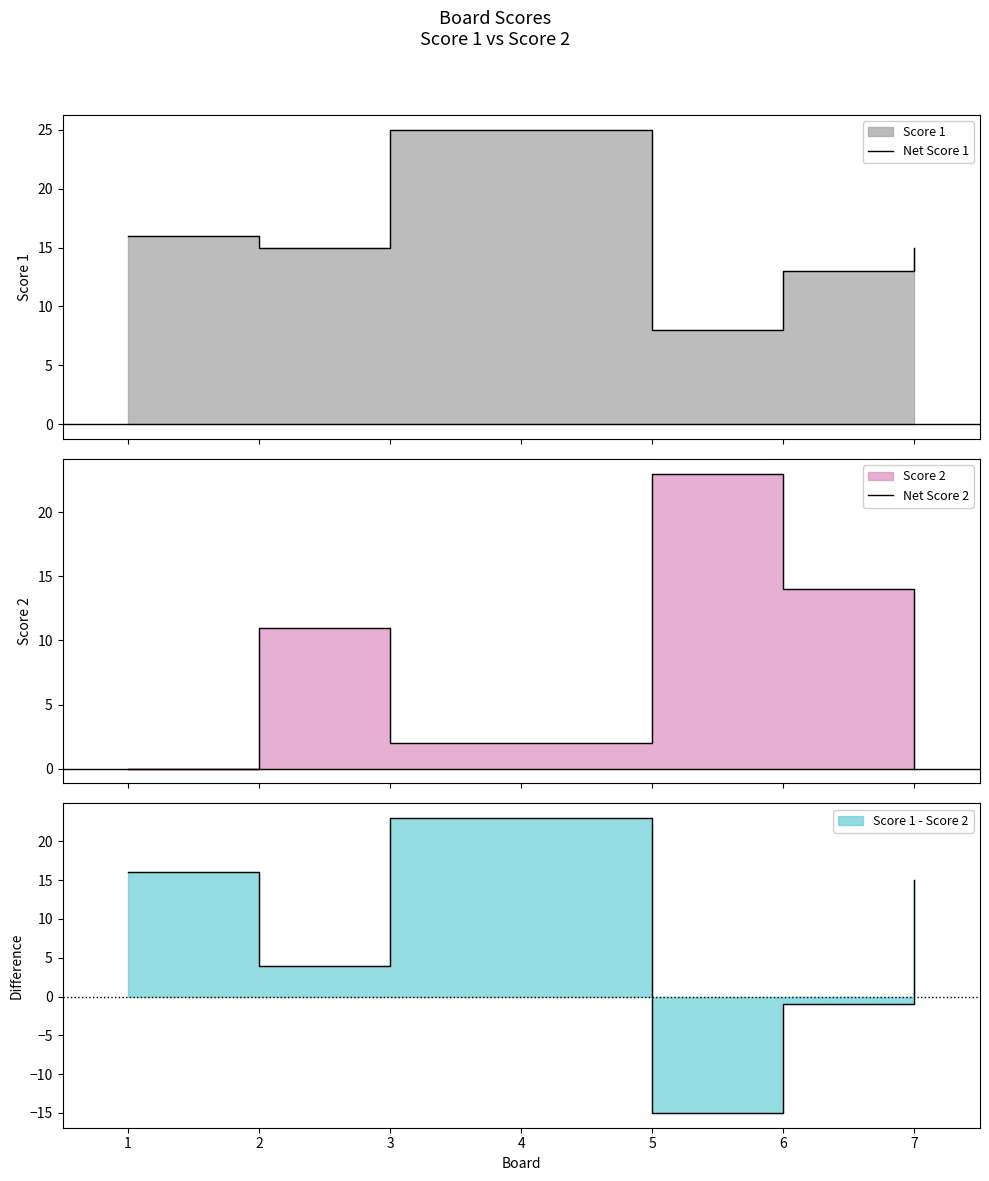

Between 3 and 1, which is larger?

3